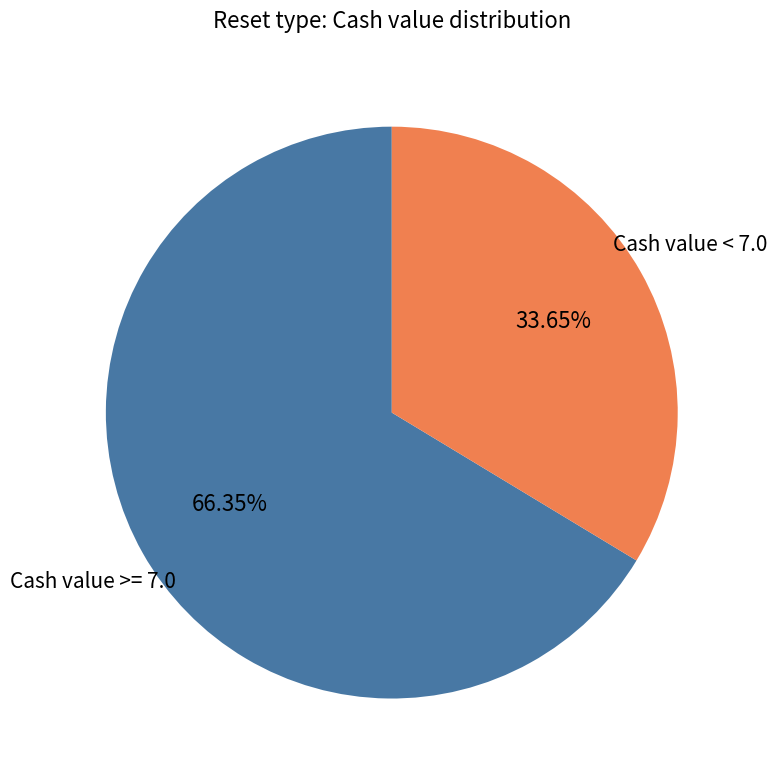

Which has a higher value, Cash value < 7.0 or Cash value >= 7.0?

Cash value >= 7.0